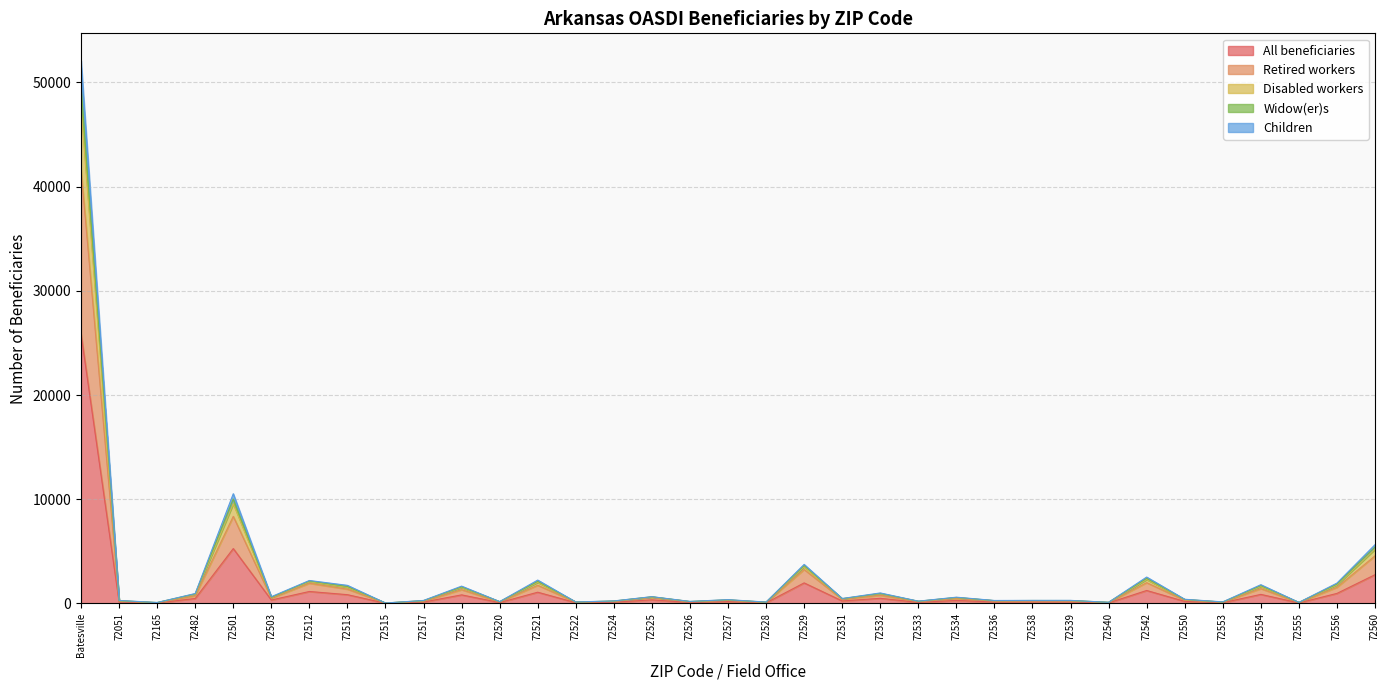

At which label does Widow(er)s first exceed 384?

Batesville